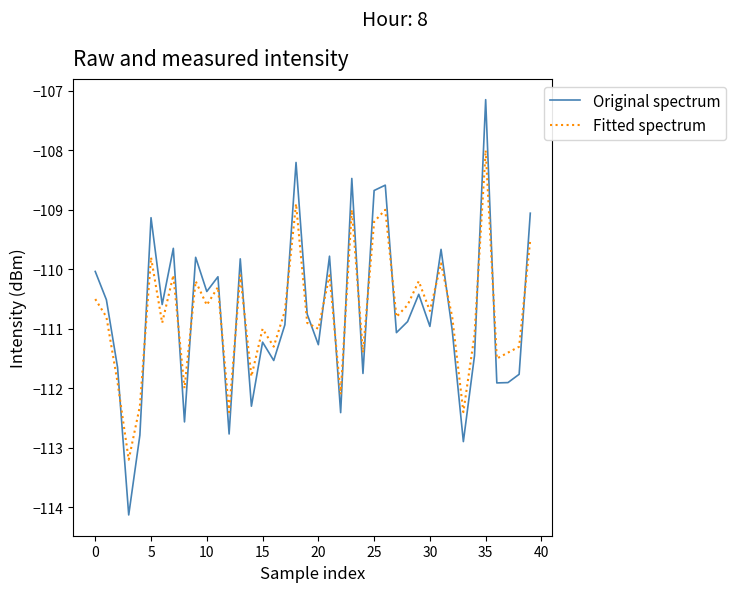

After their last crossing, which series has the higher values: Fitted spectrum or Original spectrum?

Original spectrum